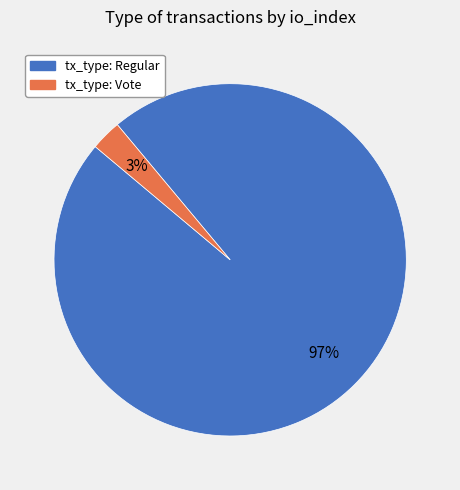

Do tx_type: Vote and tx_type: Regular together represent more than half of the pie?

Yes